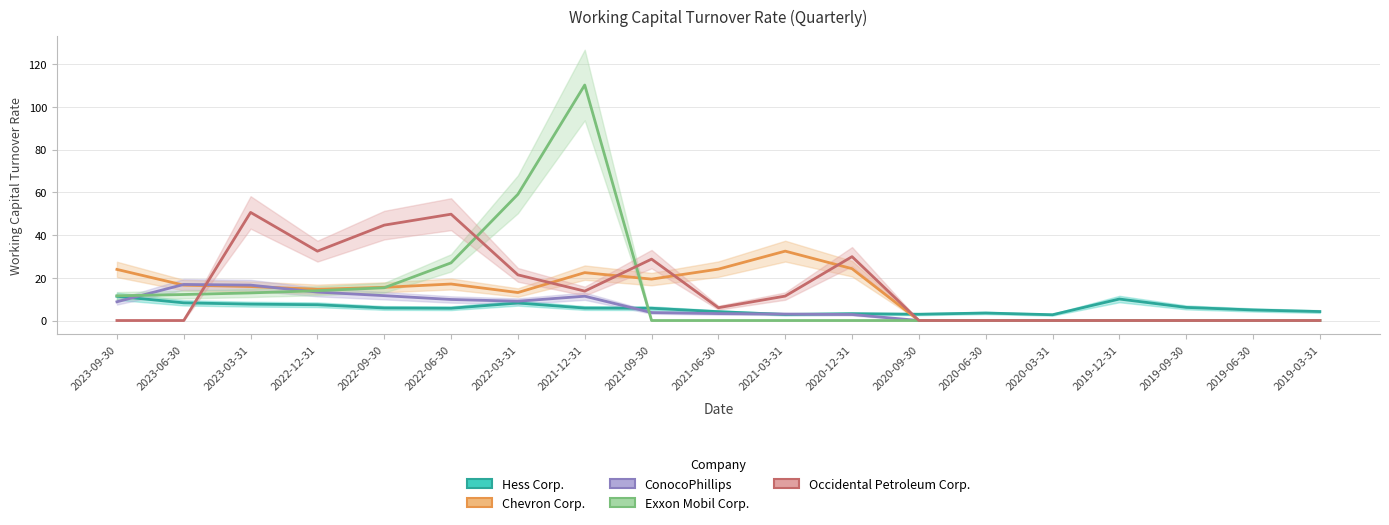

In Occidental Petroleum Corp., how many points are lower than both neighbors (excluding endpoints)?

3